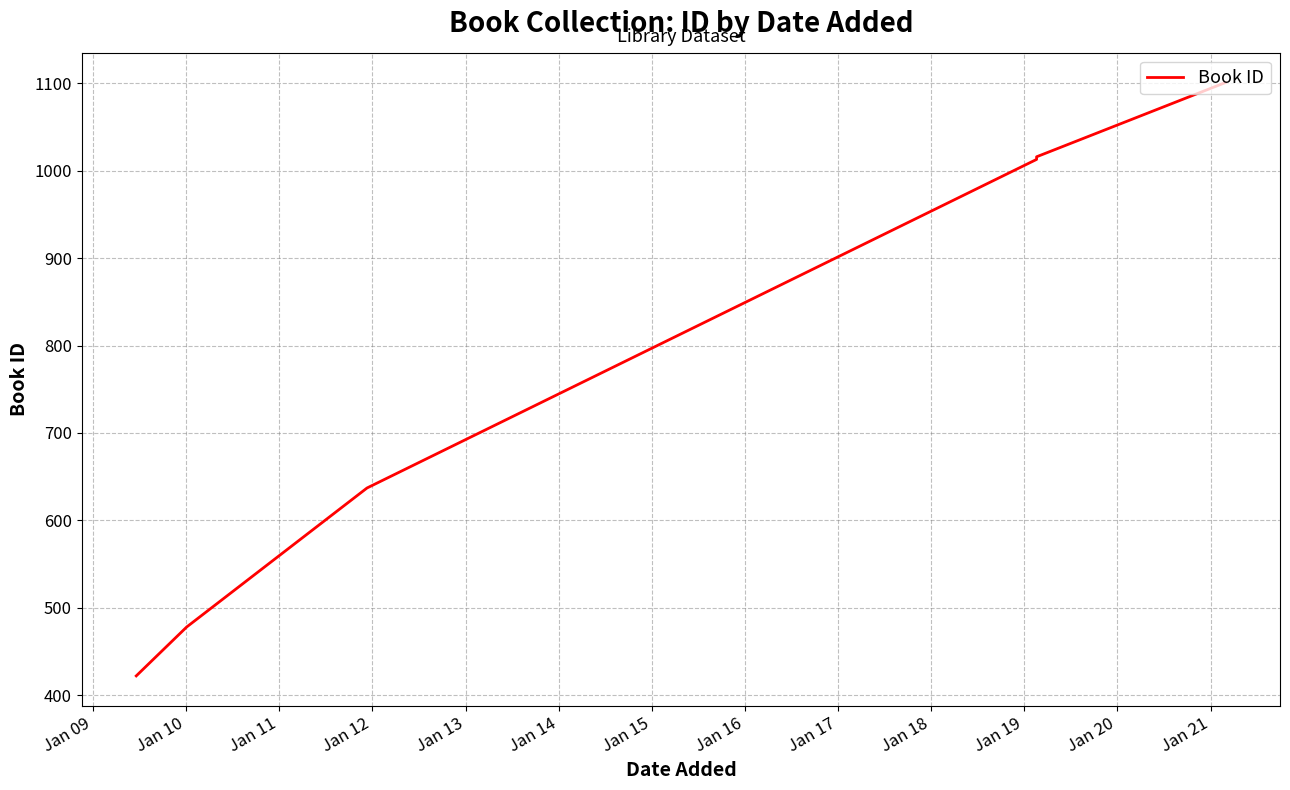

Is this an area chart (filled region under the line)?

No